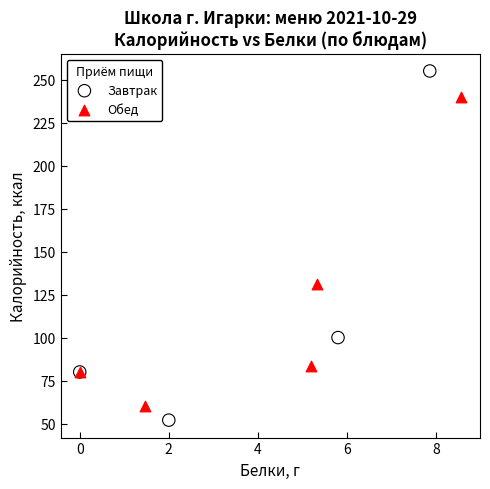

Which series reaches the maximum Y coordinate?

Завтрак